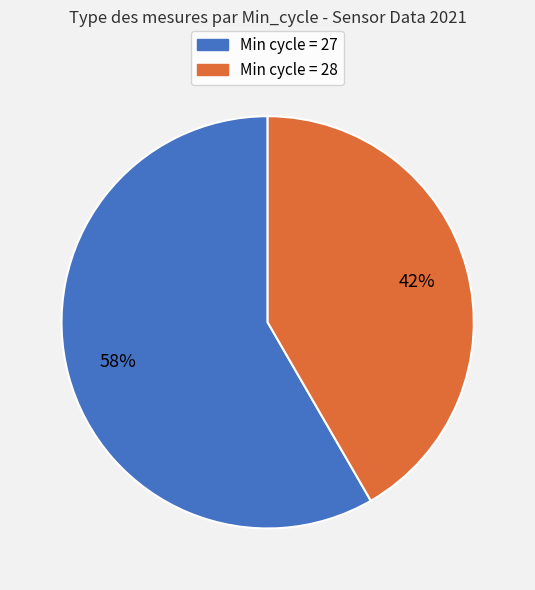

Approximately how many times larger is the value at Min cycle = 27 compared to Min cycle = 28?

1.4